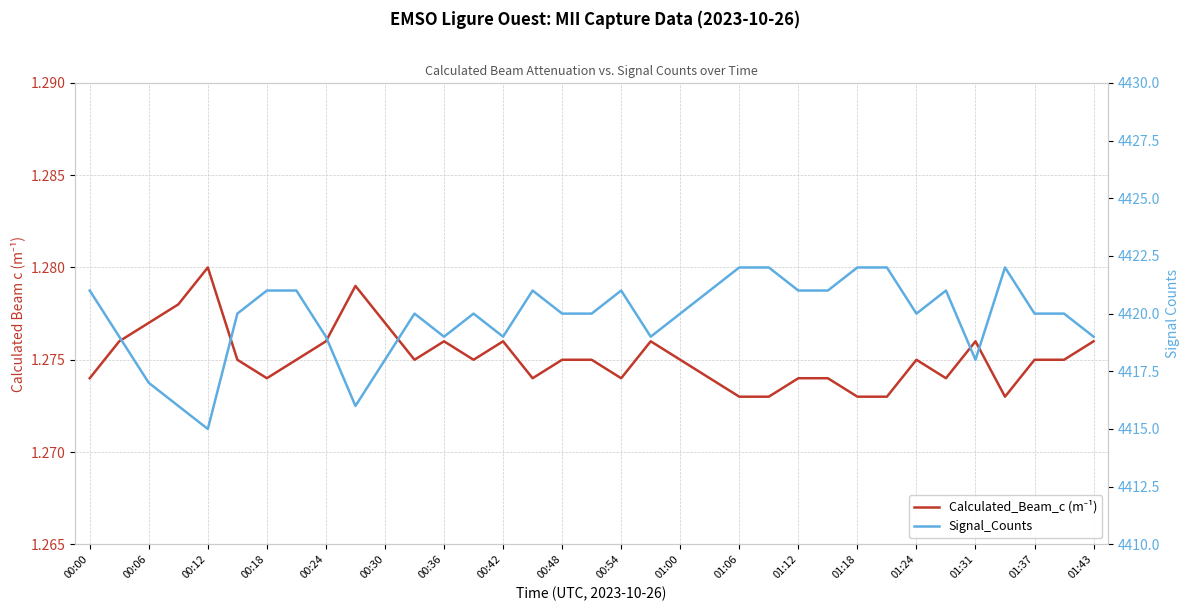

What is the sum of all Calculated_Beam_c (m⁻¹) values?

44.6